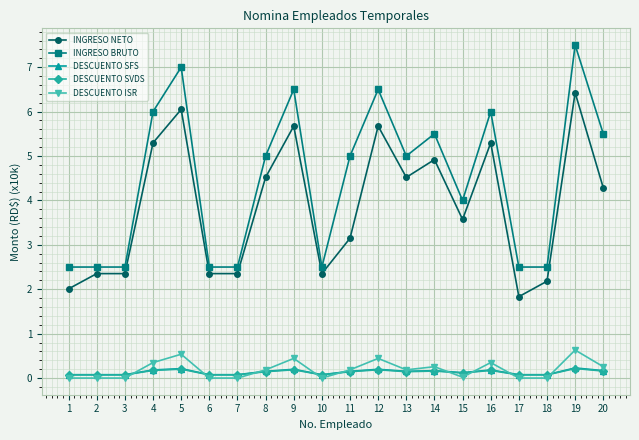

Is it true that DESCUENTO ISR equals 0.0 at 1?

True